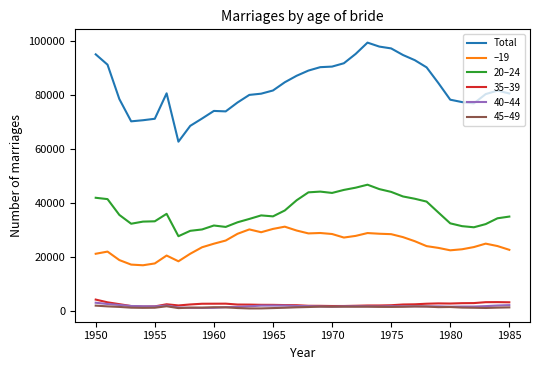

True or false: 40–44 and 20–24 cross at least once.

False